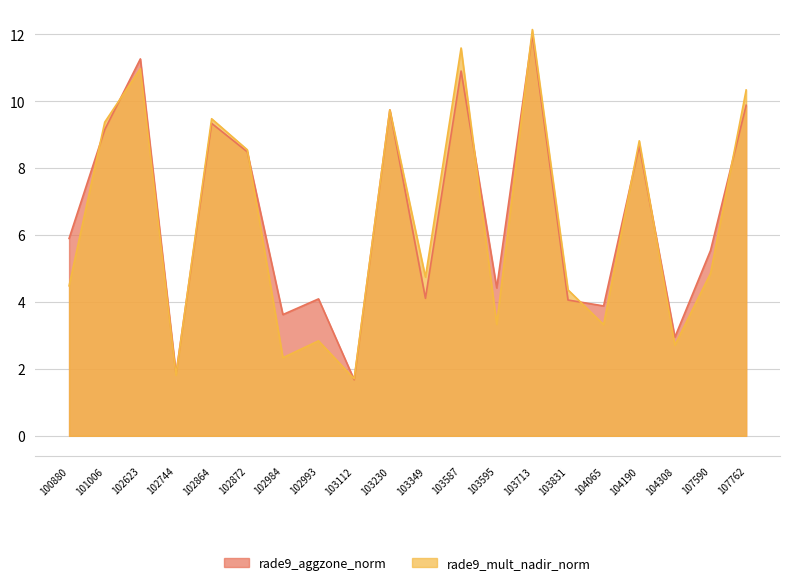

Does the chart have visible grid lines?

Yes